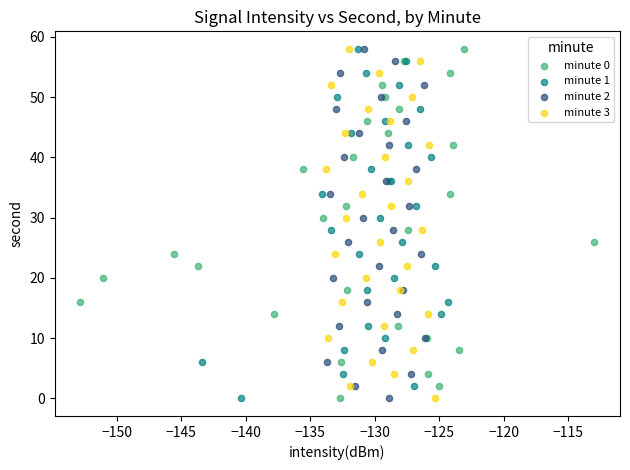

What are all the series names shown in the legend?

minute 0, minute 1, minute 2, minute 3